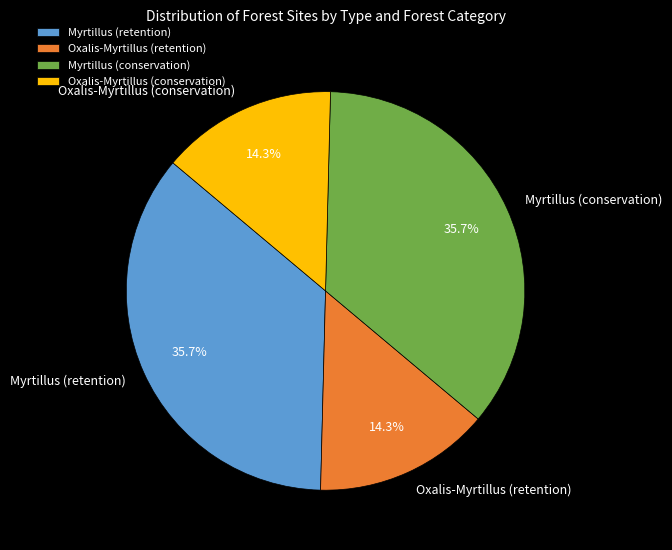

What portion of the pie excludes Myrtillus (conservation)?

64.3%